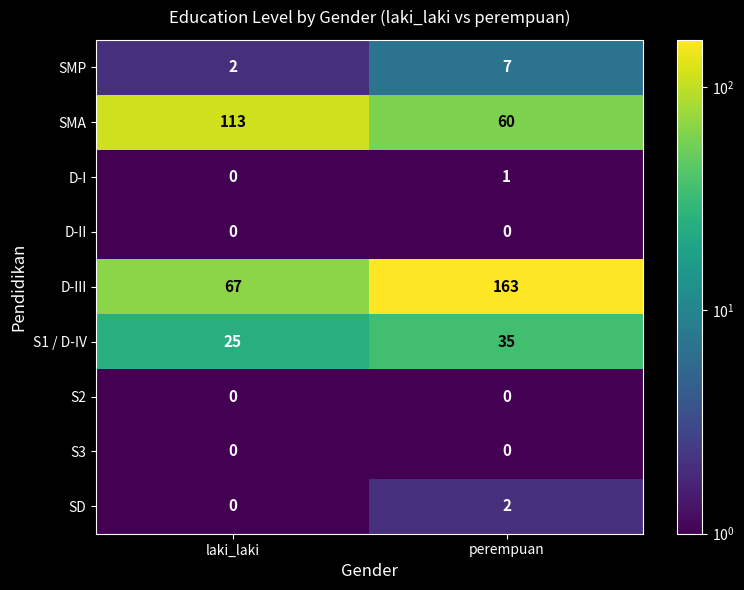

Rank the categories by D-I value from lowest to highest.

laki_laki, perempuan